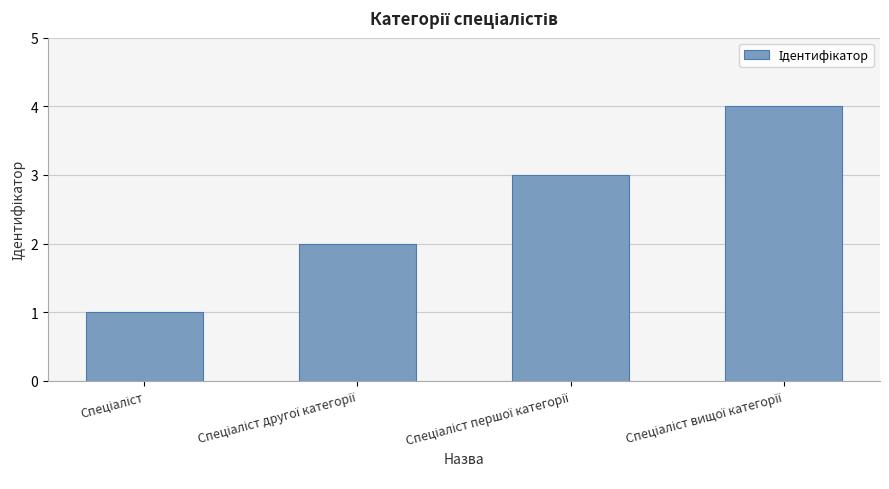

Are the bars grouped side by side (vs. stacked)?

No